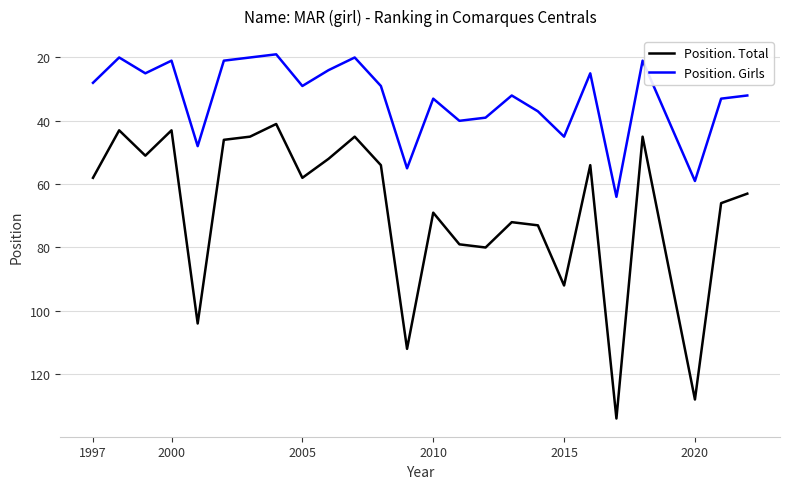

How many lines are shown in the chart?

2